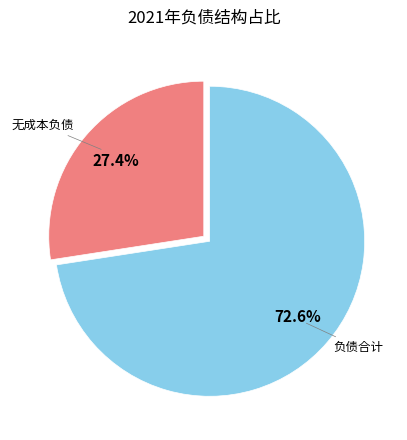

Does any single category account for the majority?

Yes